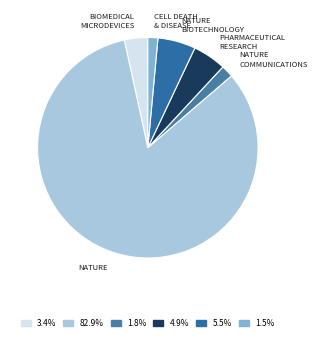

Count the number of slices in the pie.

6